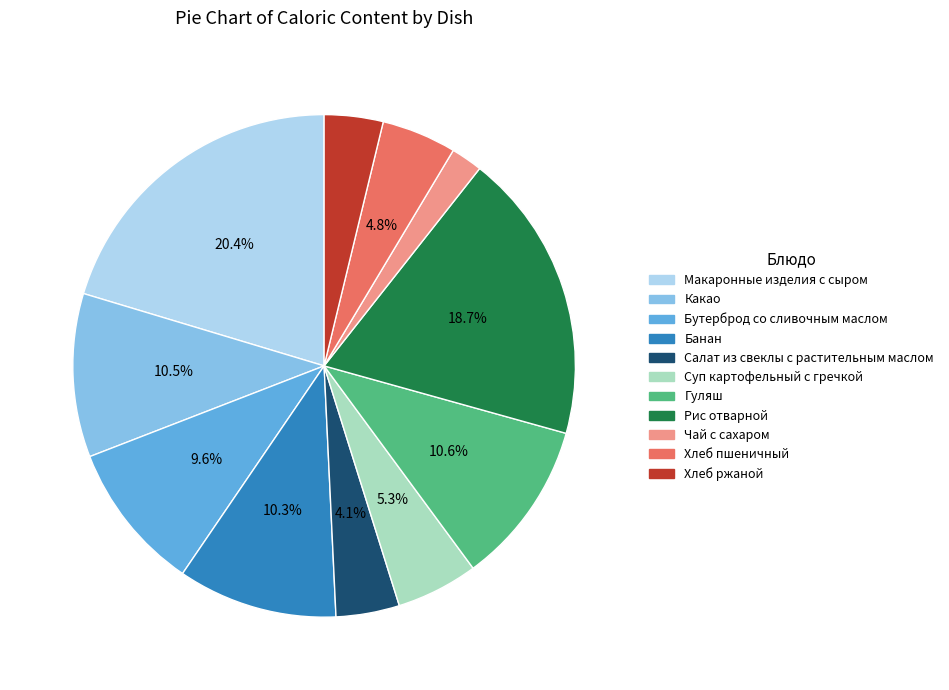

To the nearest percent, what is the difference between the largest and smallest slice percentages?

18%